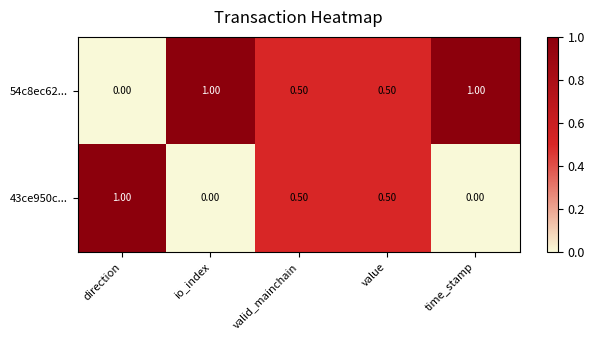

Is the value of 43ce950c... at time_stamp greater than the value of 54c8ec62... at time_stamp?

No